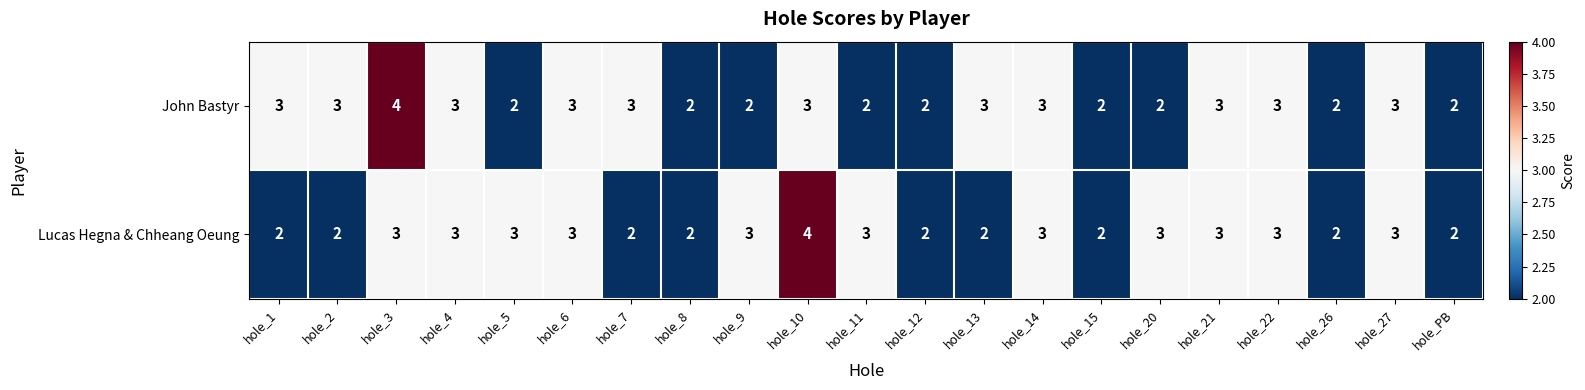

What is the sum of the John Bastyr values at hole_21 and hole_8?

5